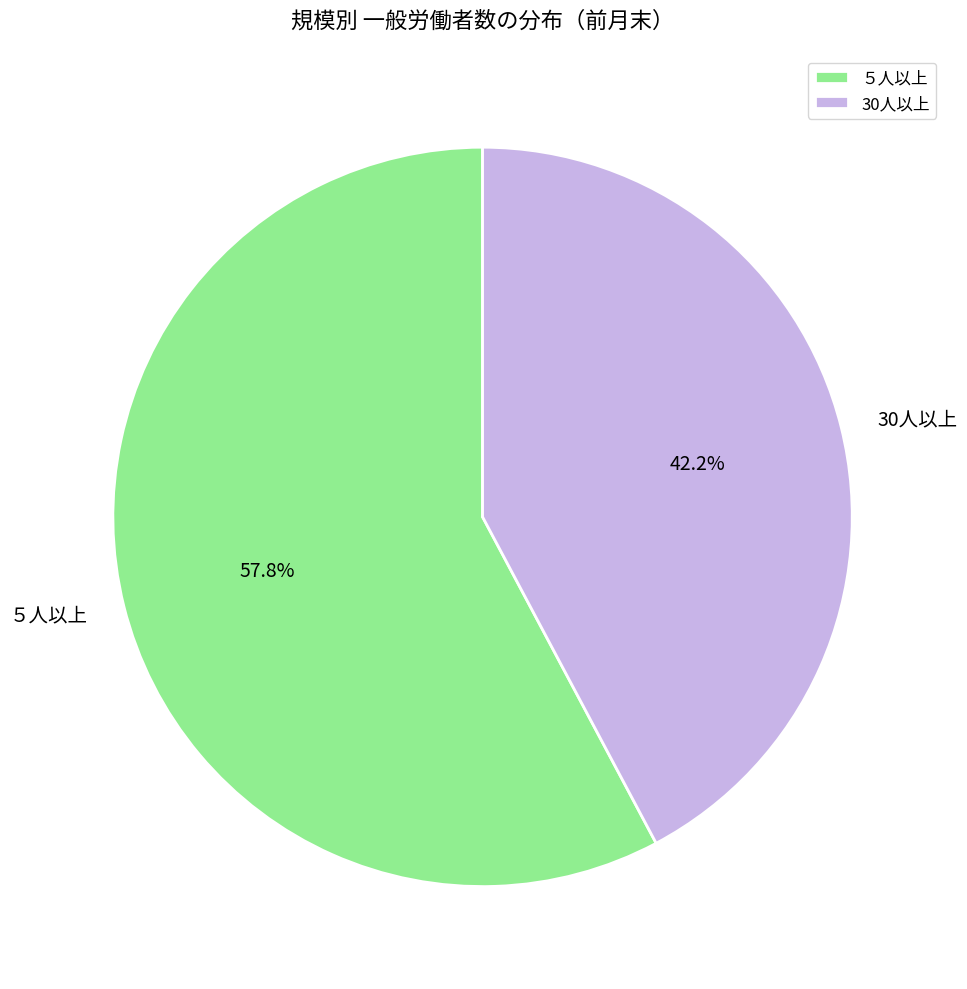

How many segments does this pie chart have?

2